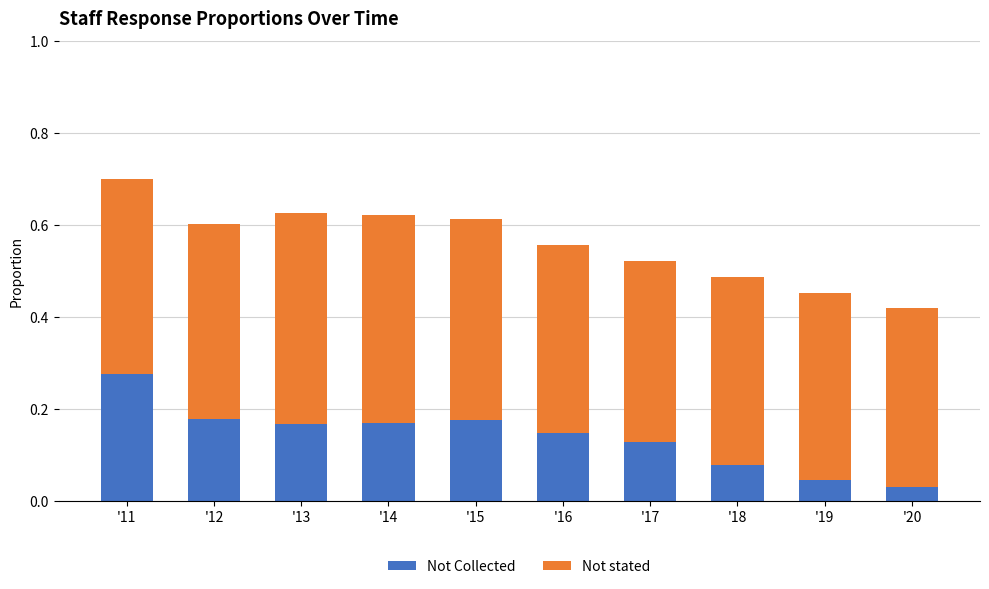

At which category is the sum across all series the highest?

'11